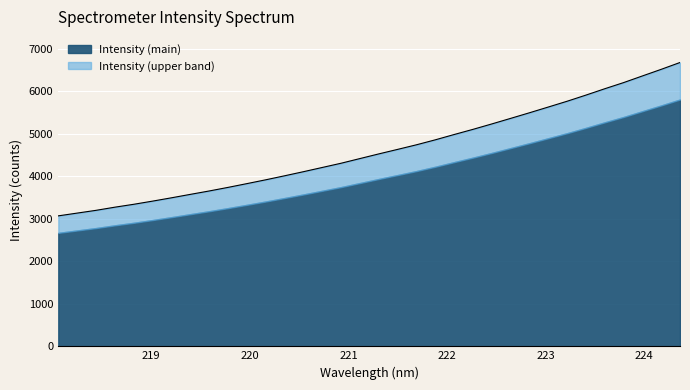

What is the minimum value for Intensity (main)?

2667.1